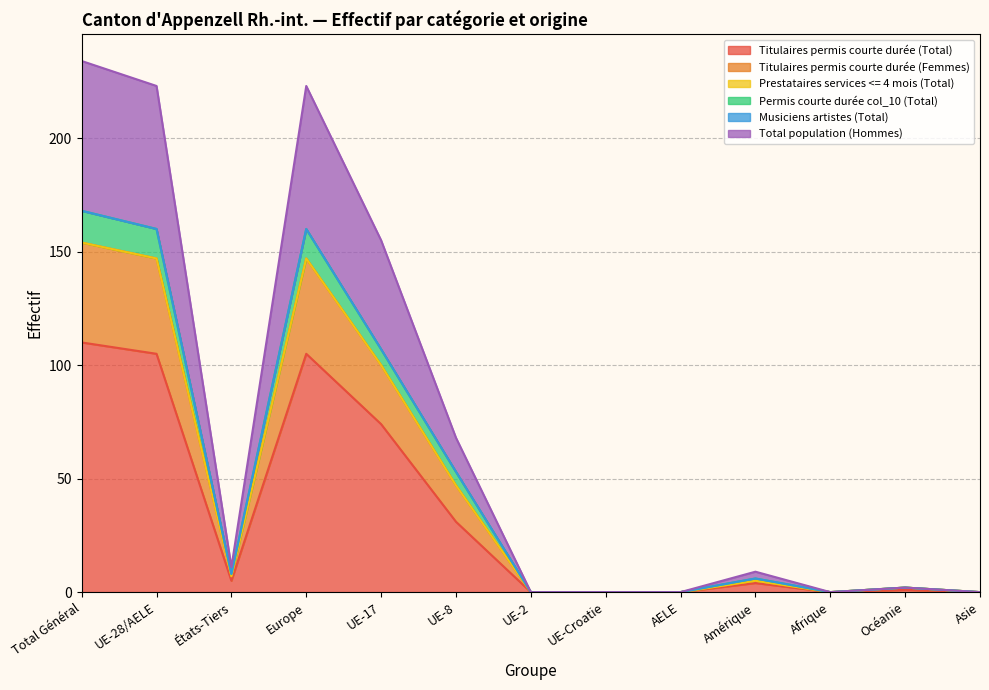

List the labels in order of Permis courte durée col_10 (Total) value, largest first.

Total Général, UE-28/AELE, Europe, UE-17, UE-8, États-Tiers, Amérique, Océanie, UE-2, UE-Croatie, AELE, Afrique, Asie